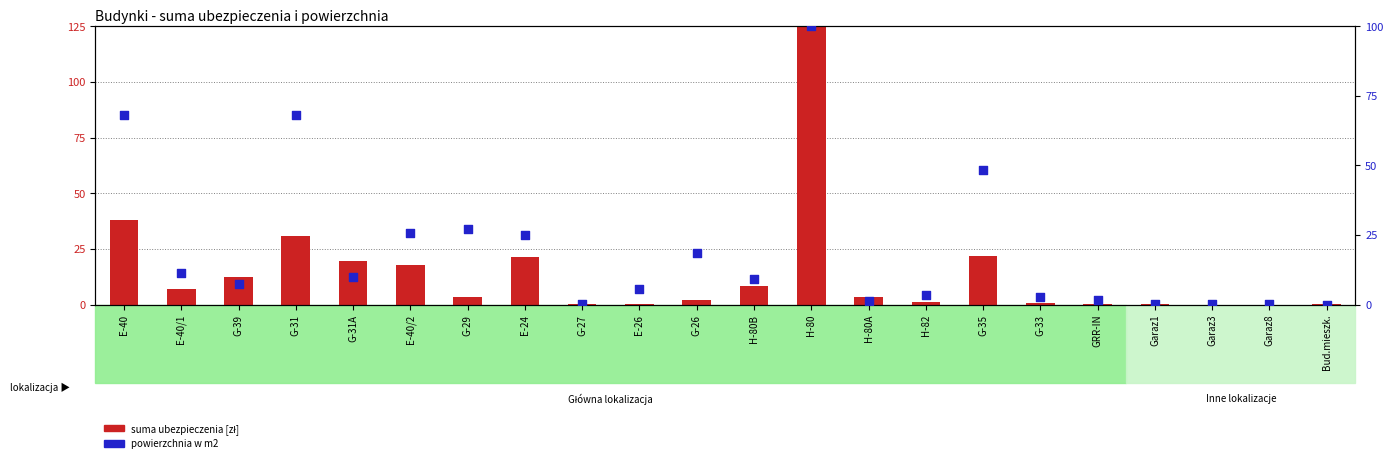

Is the value of powierzchnia w m2 at Garaz3 greater than the value of suma ubezpieczenia [zł] at G-33?

No